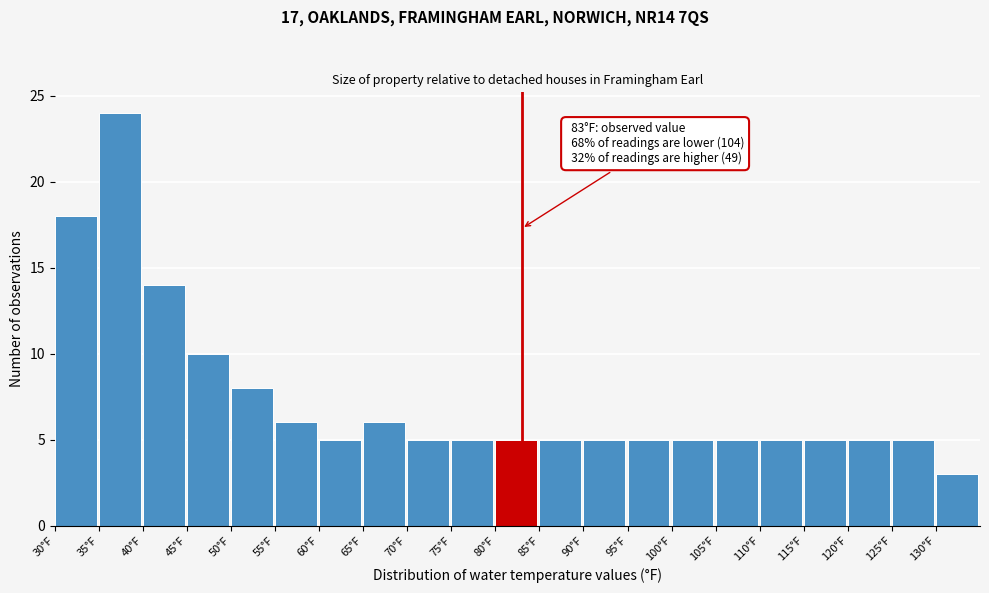

Over which range of the x-axis is the bar tallest?

35 to 40